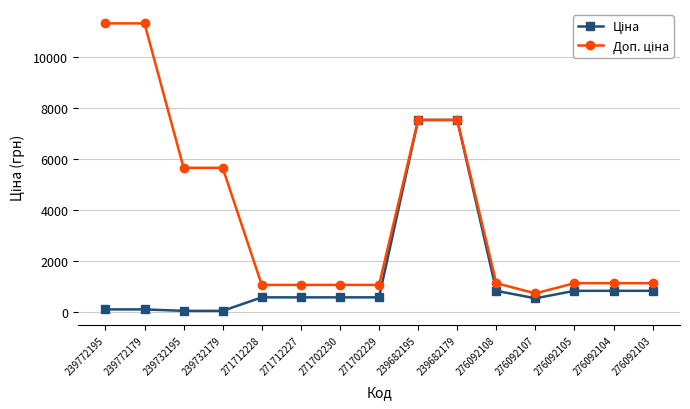

What is the total value across all series at 271712227?

1660.4